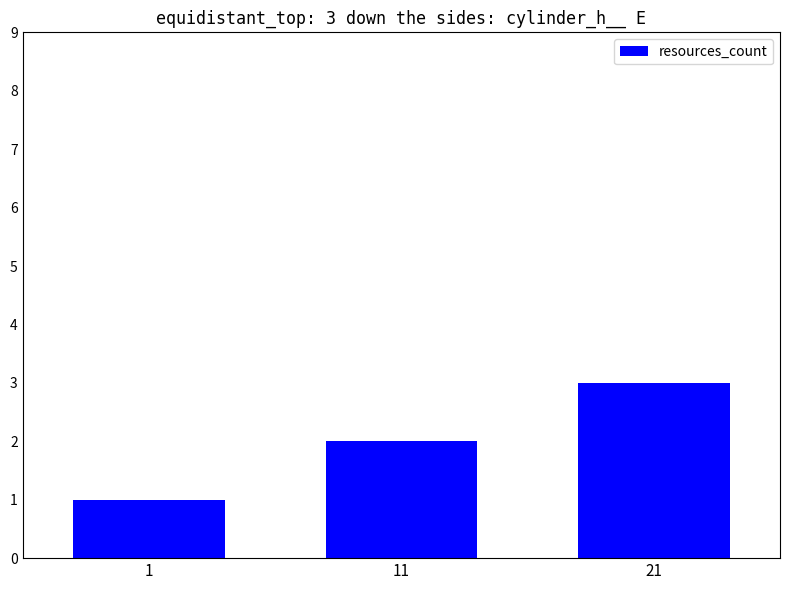

What is the approximate value at 21?

3